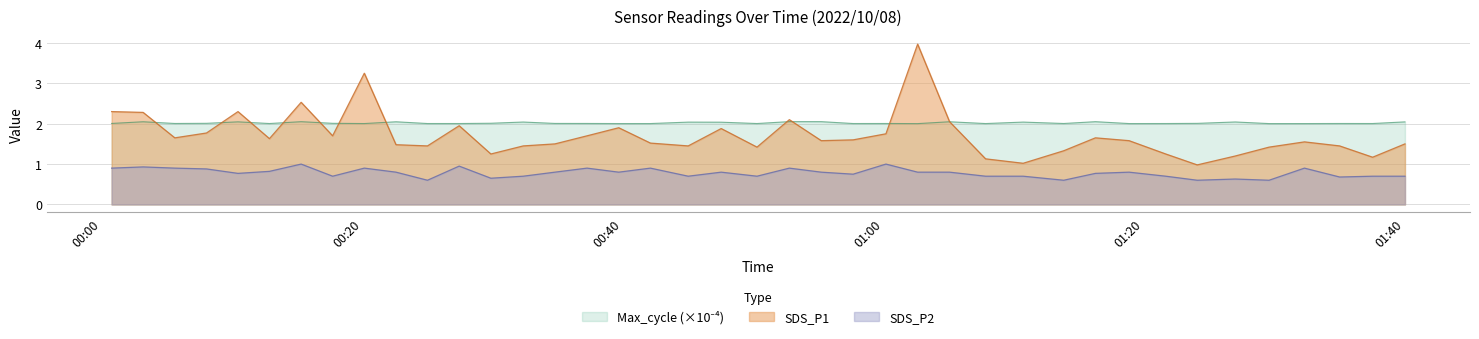

How many intersections are there between SDS_P1 and Max_cycle?

11